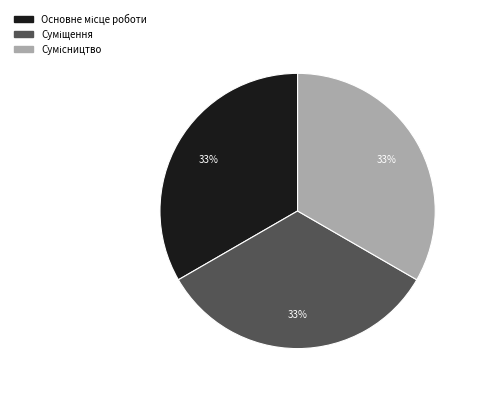

Does any single category account for the majority?

No